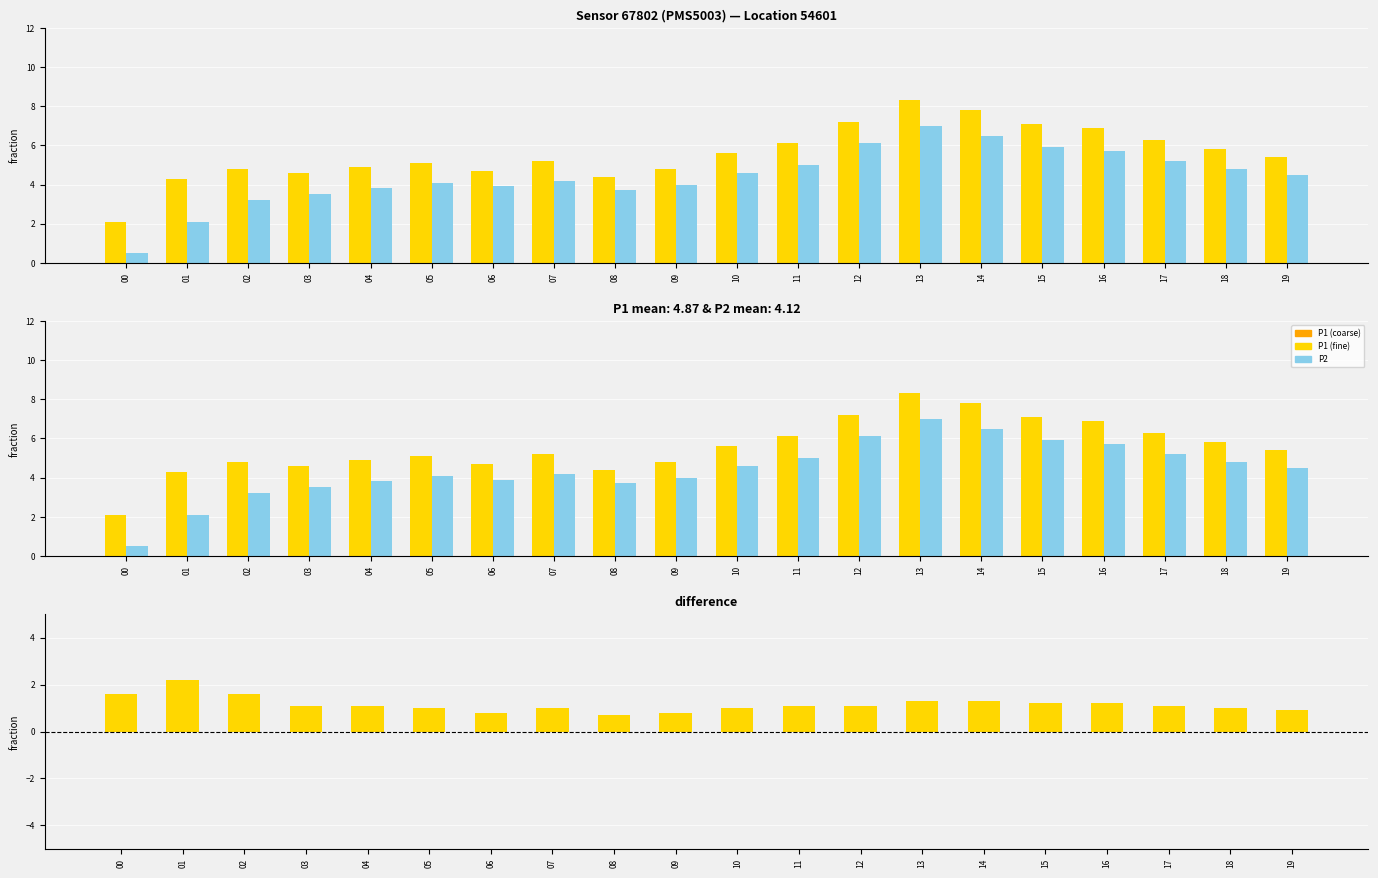

The P1 - P2 (positive) series shows 1.2 at 08. True or false?

False